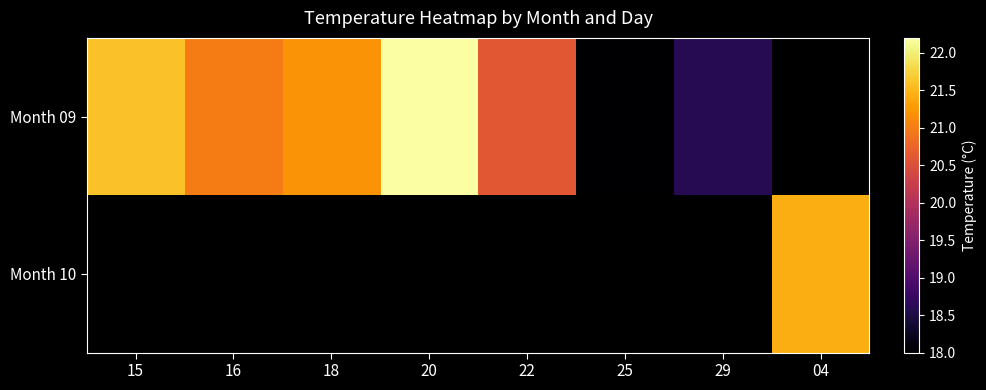

Which series has the widest spread of values?

Month 09